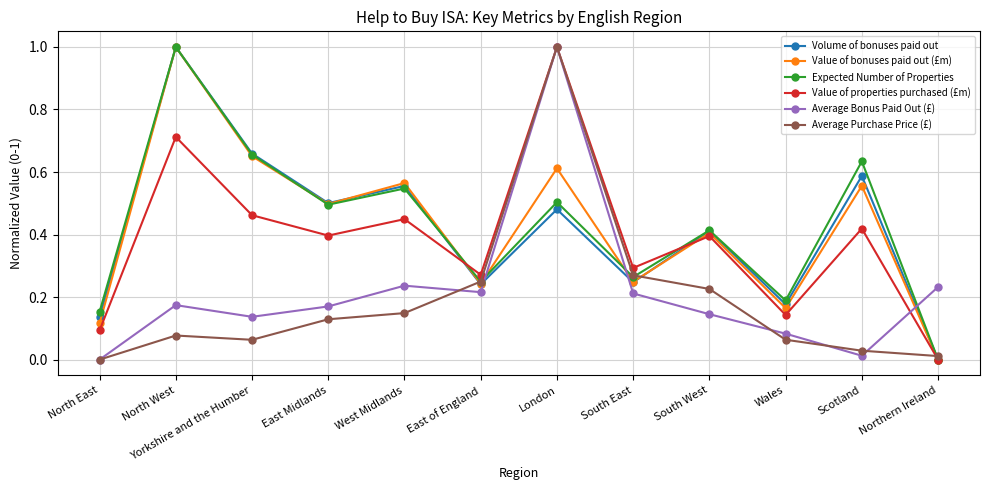

What is the difference between the highest and lowest values at North West?

0.9